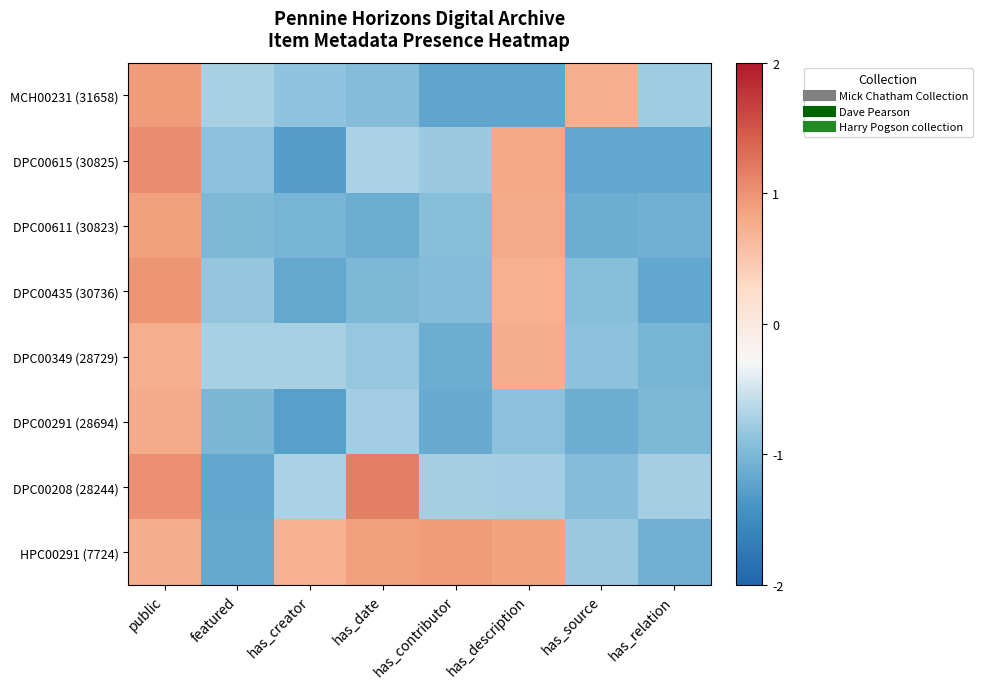

Which has a higher value, has_description or featured?

featured